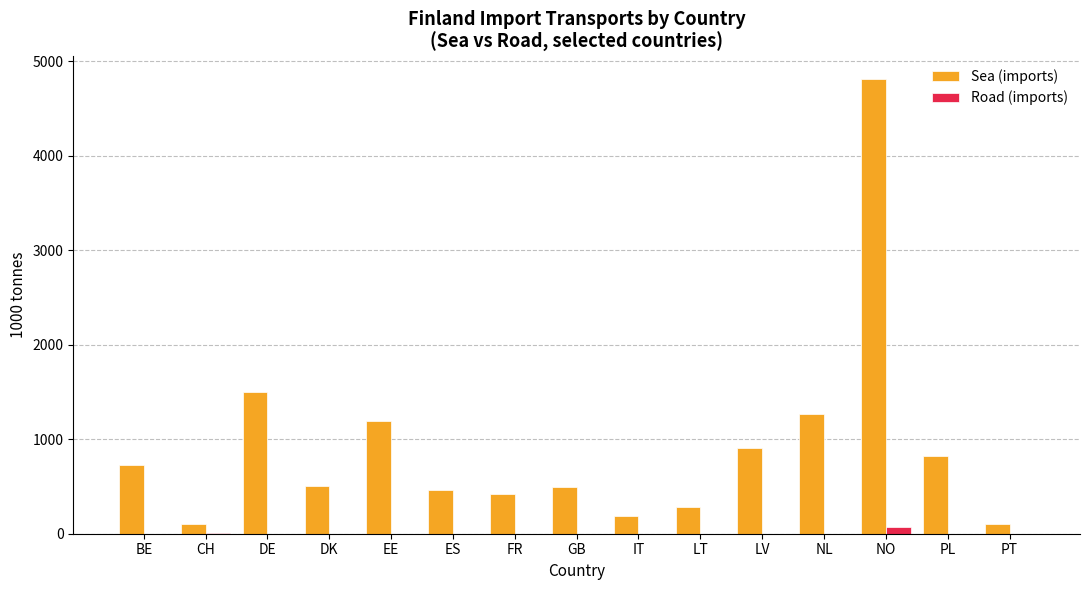

What is the sum of all Road (imports) values?

73